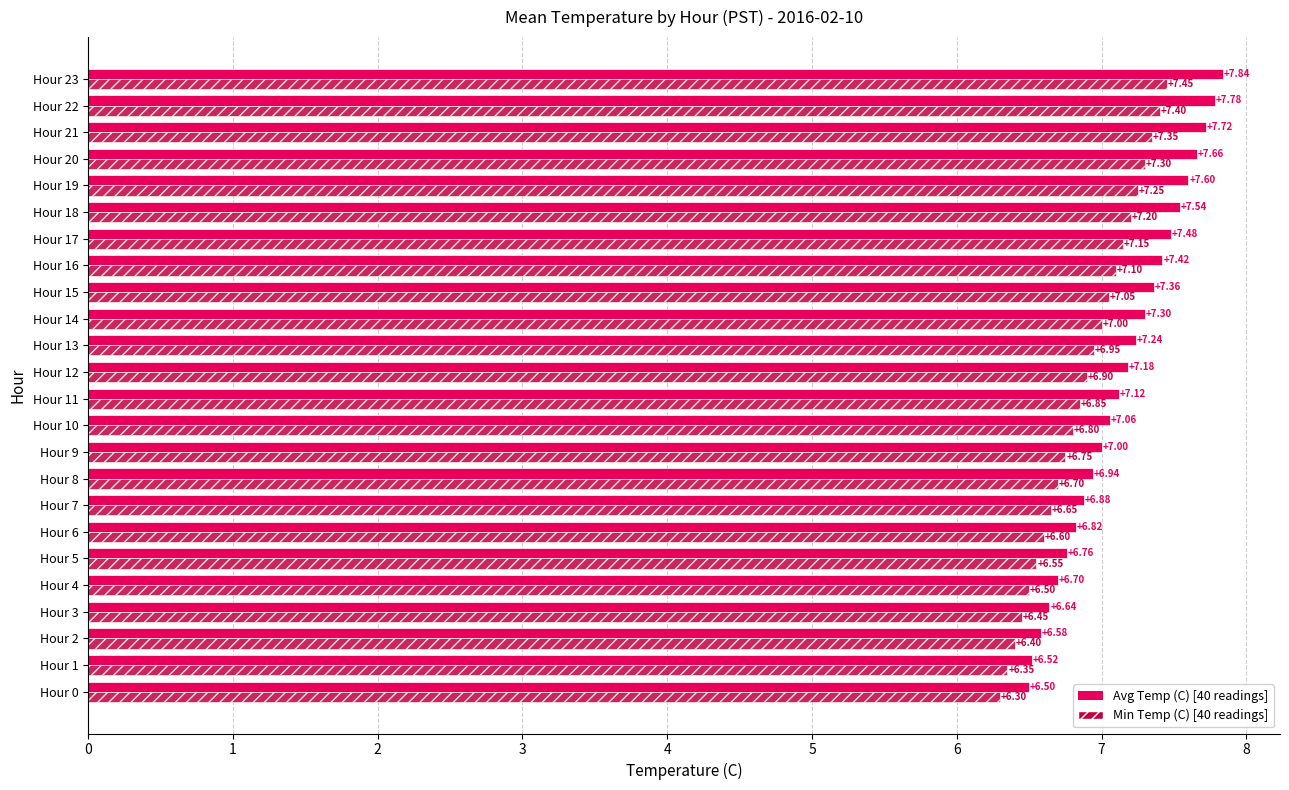

What is the total value across all series at Hour 6?

13.4